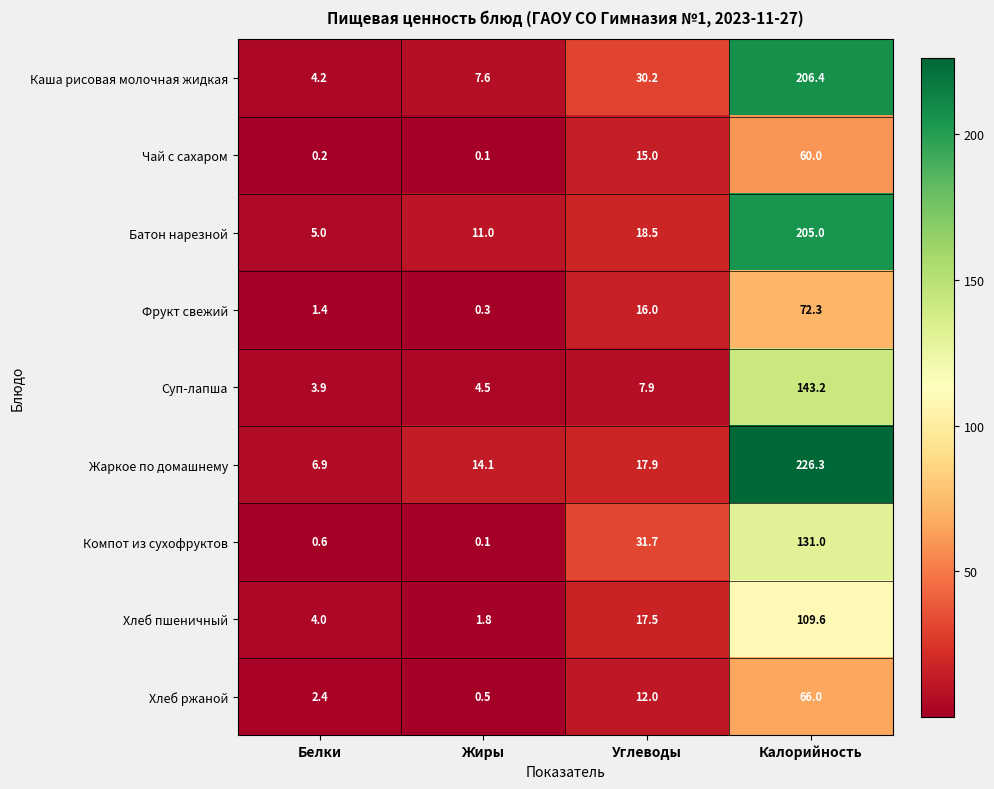

Count the number of data series in this chart.

9